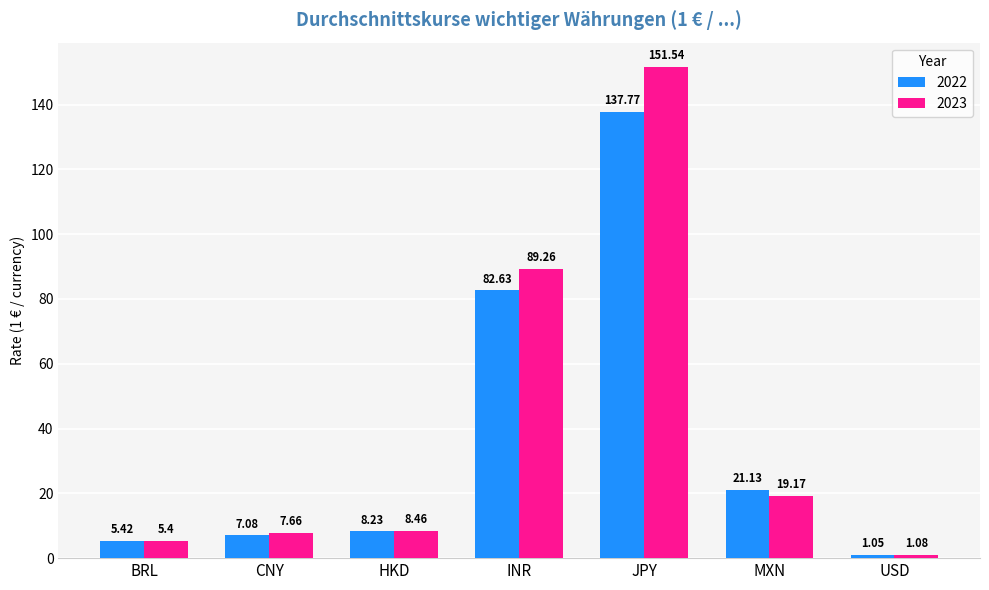

List the series in order of their overall mean, highest first.

2023, 2022